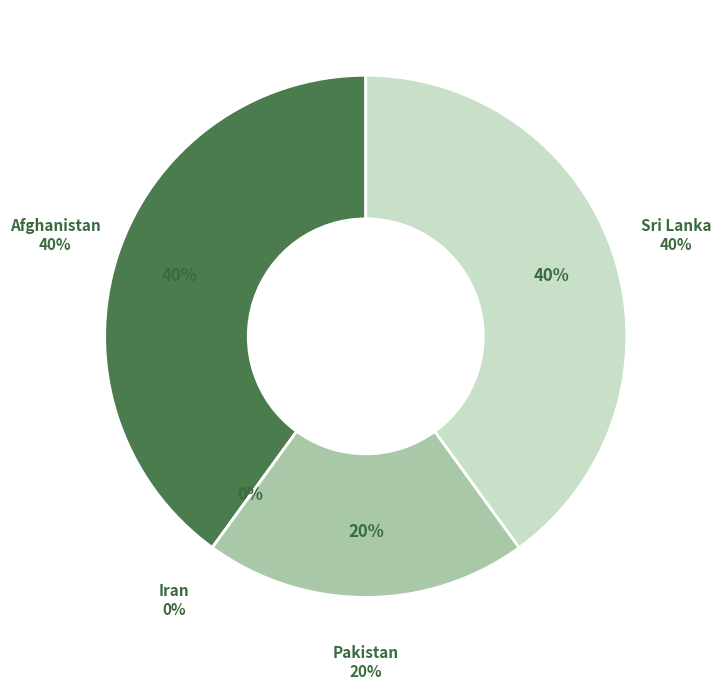

Does Iran account for over 50% of the chart?

No